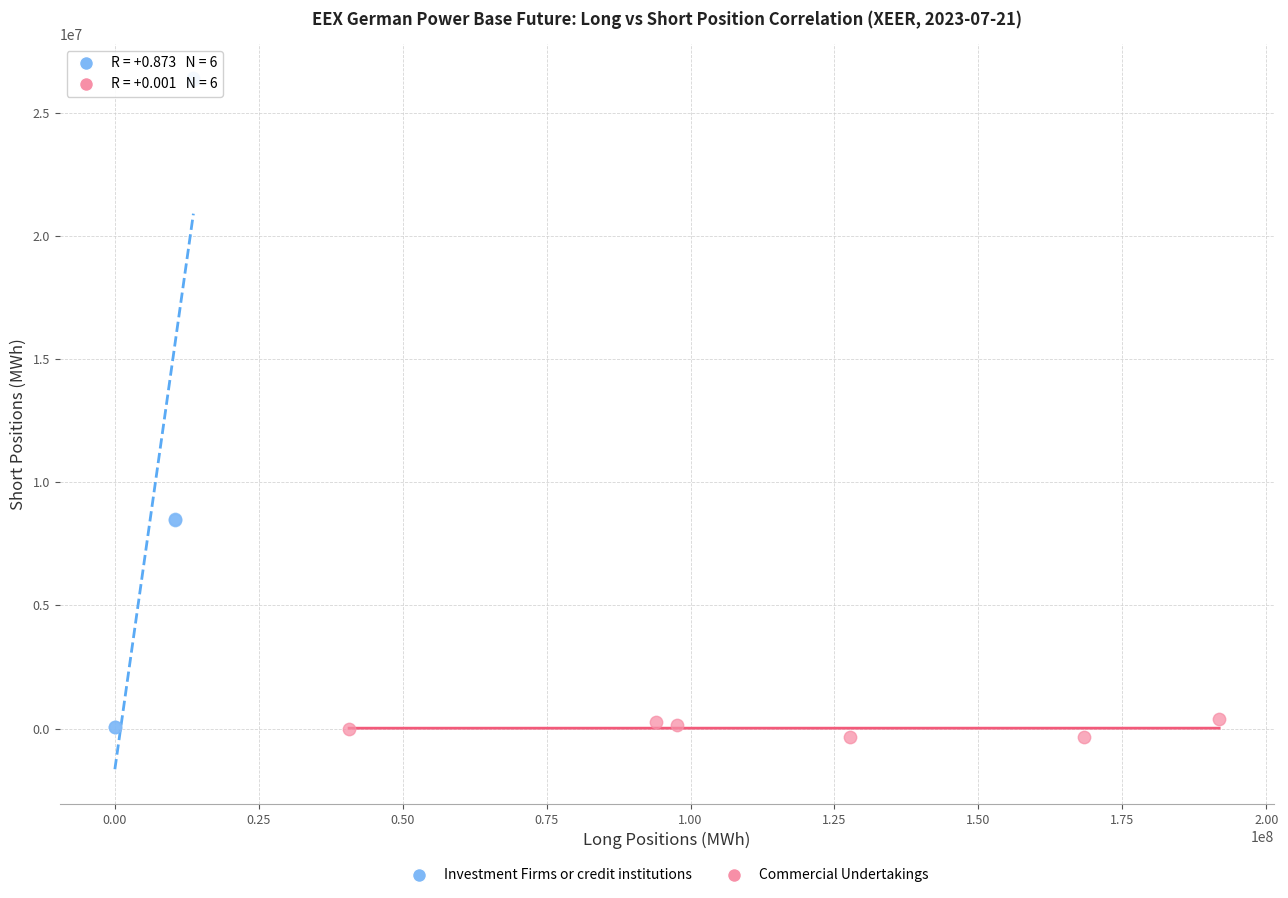

Which series reaches the maximum Y coordinate?

Investment Firms or credit institutions